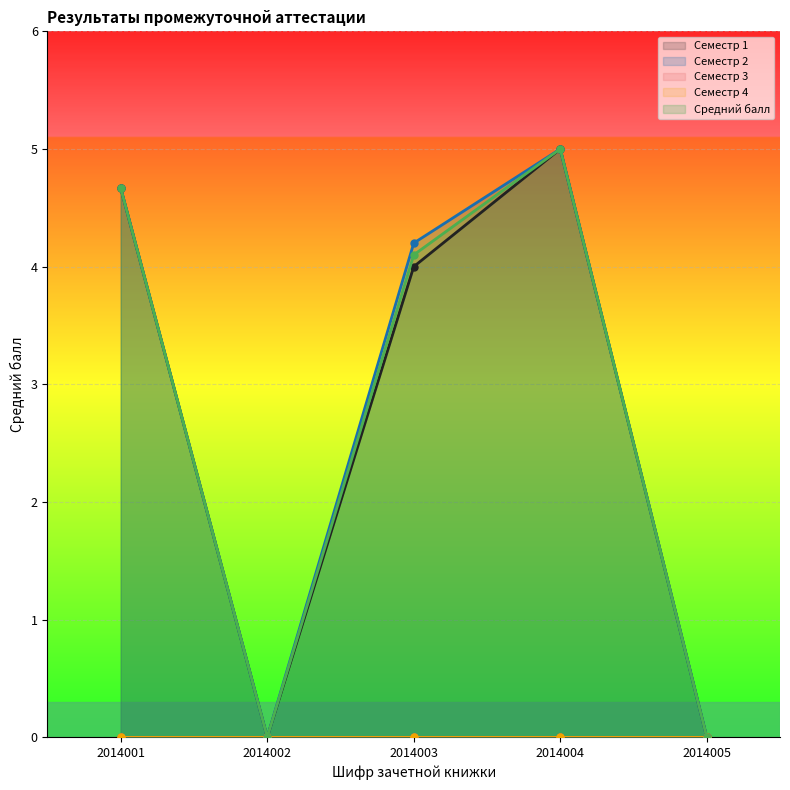

Where is the first local minimum for Средний балл?

2014002